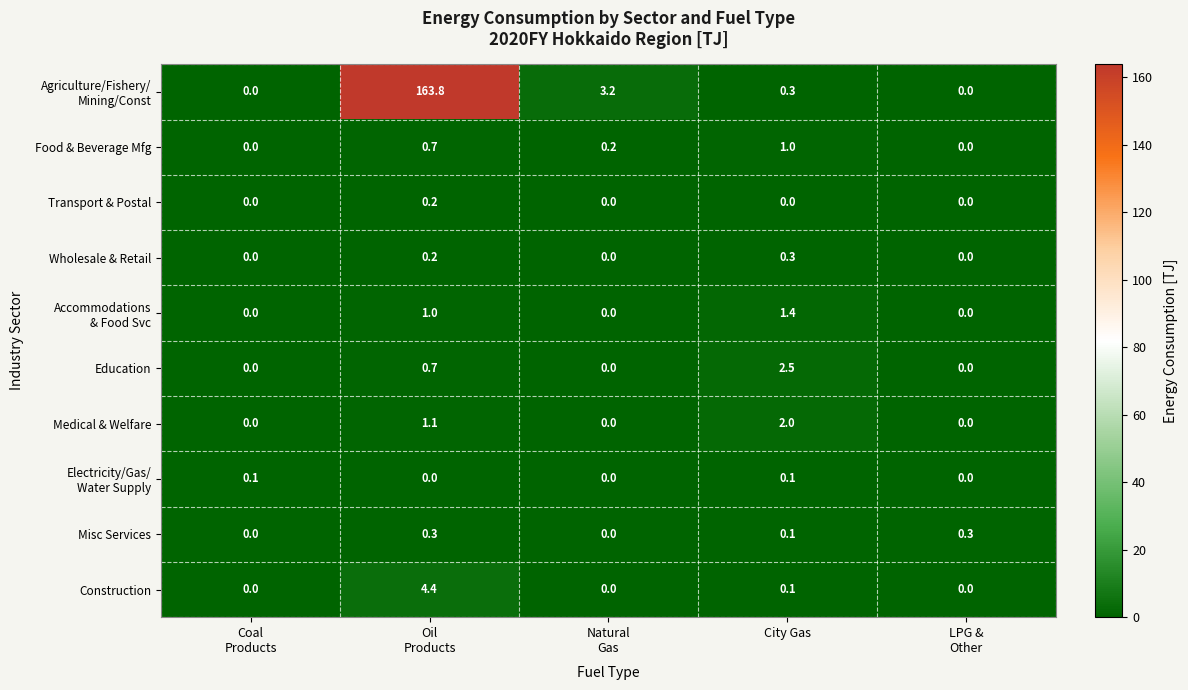

How many distinct data groups are displayed?

10